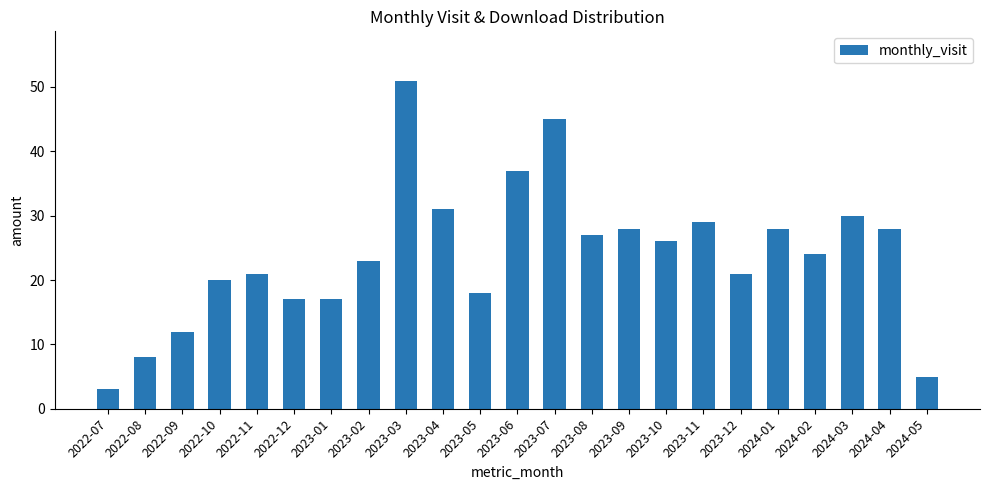

Where does the data first go above 24?

2023-03